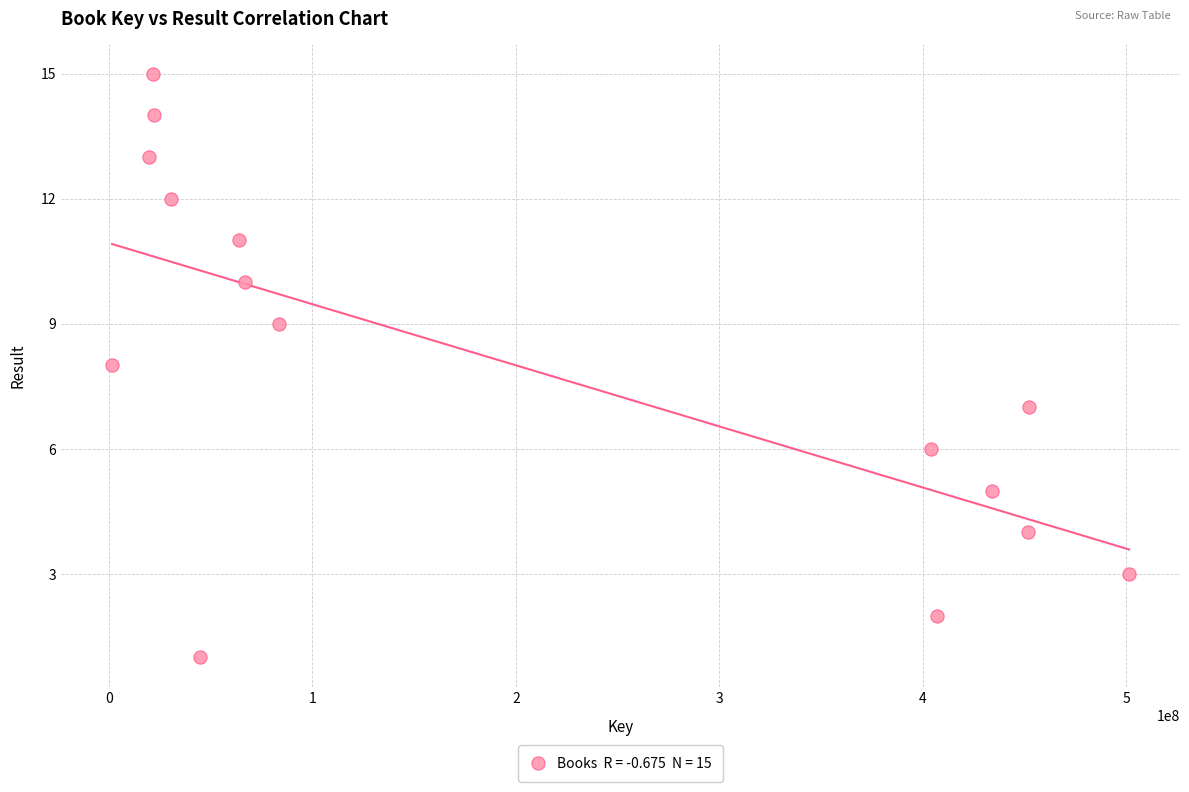

What is the range of X values (max minus min)?

499931866